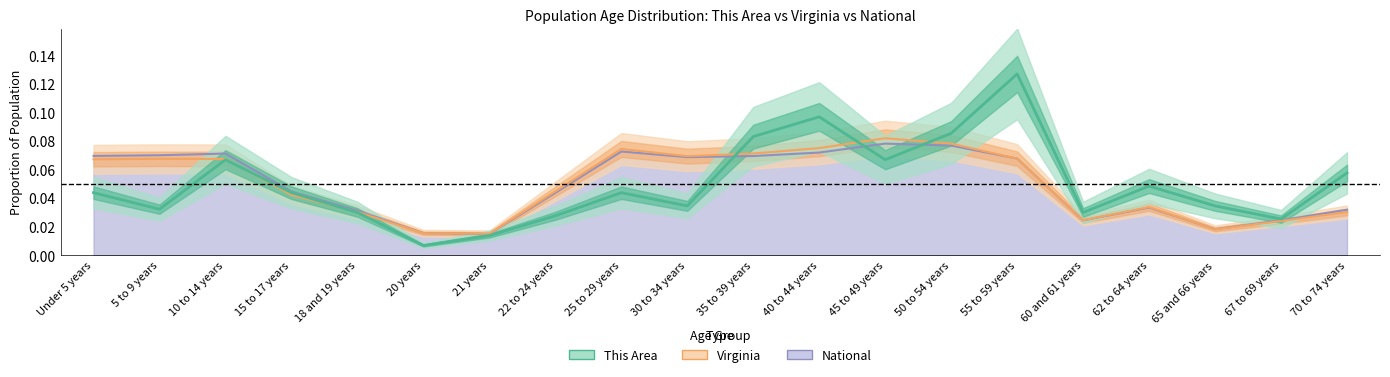

At which category does the chart reach its minimum across all series?

20 years